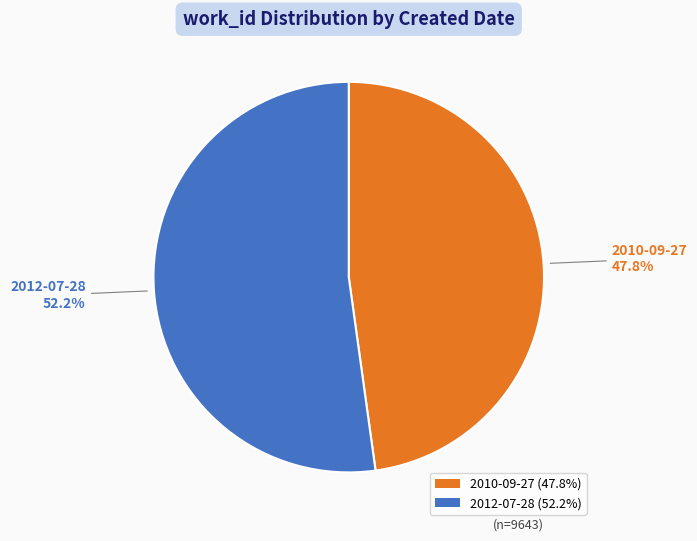

What is the smallest slice in the pie chart?

2010-09-27